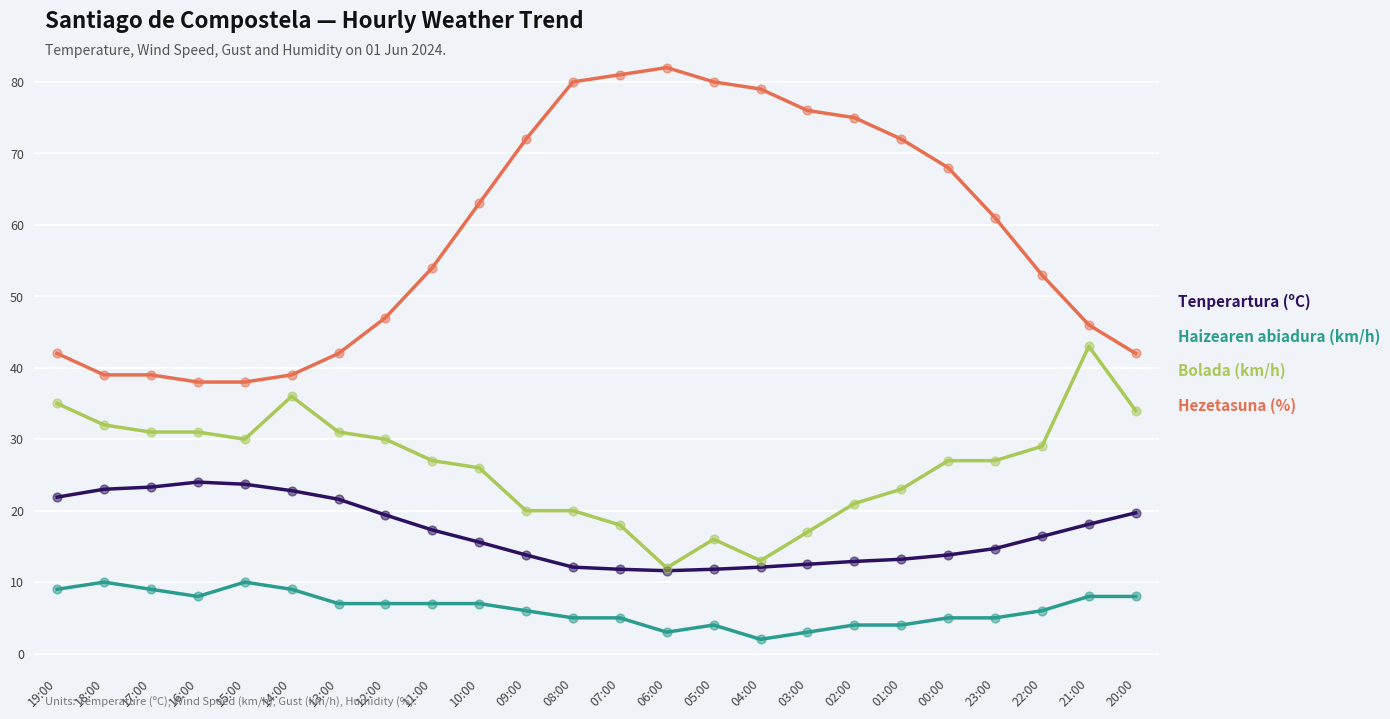

Which series has the largest total across all categories?

Hezetasuna (%)